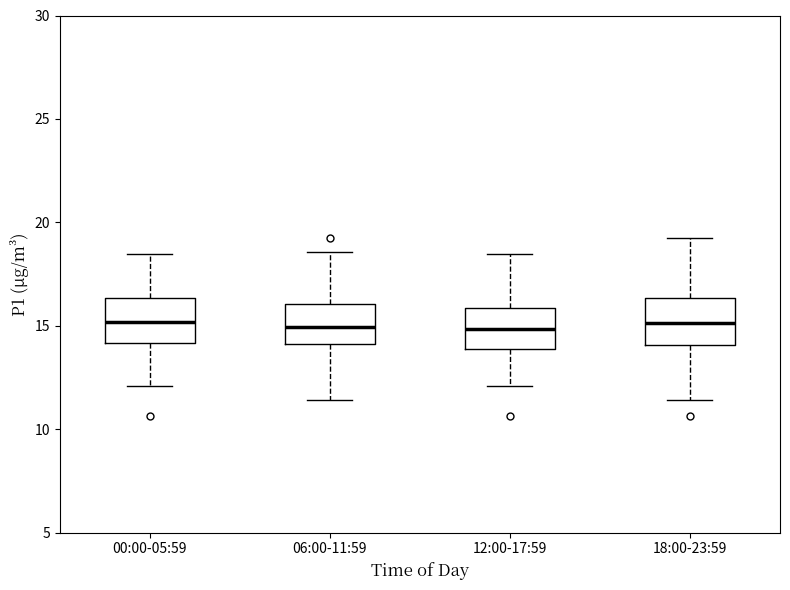

Where does the median line of the box for 06:00-11:59 sit on the y-axis? The values are not printed on the chart, so give them approximately, as read against the axis.

15.0